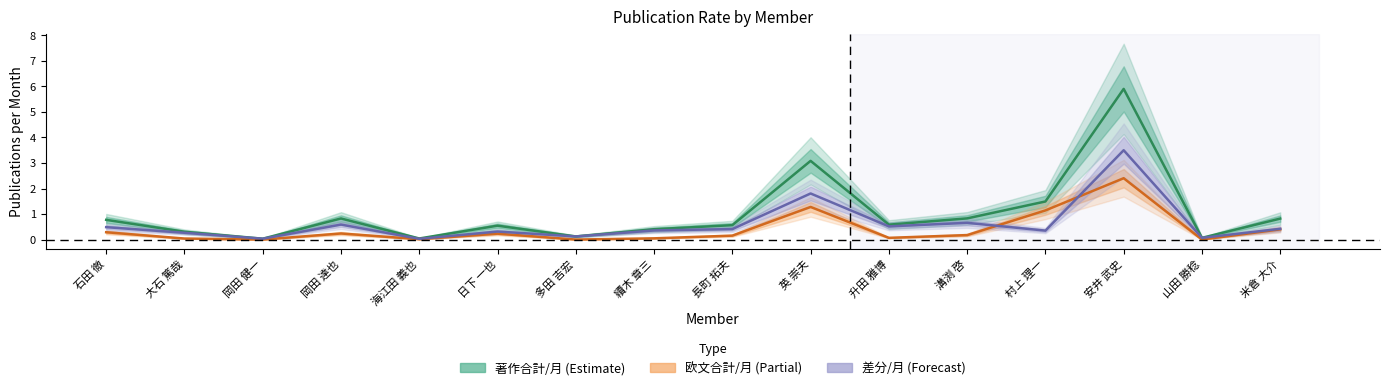

What is the difference between the second highest and minimum values in the 欧文合計/月 (Partial) series?

1.3